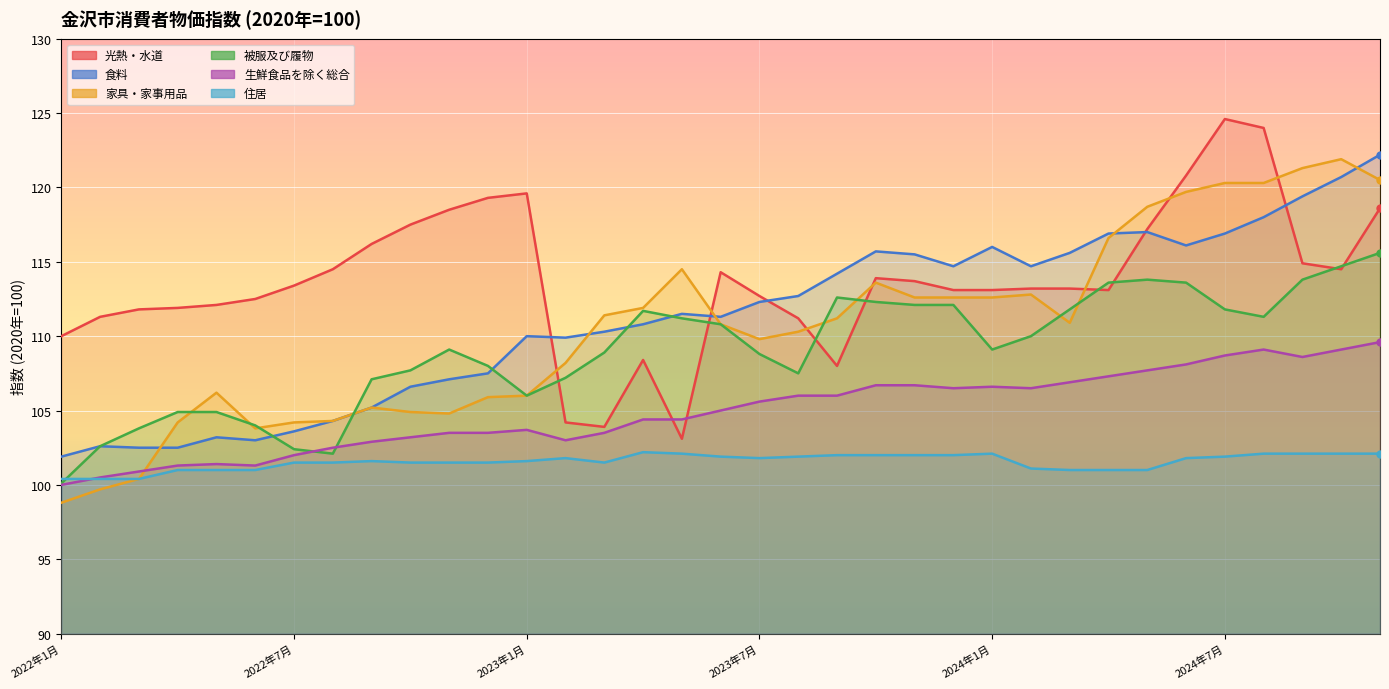

At which category does the chart reach its minimum across all series?

2022年1月